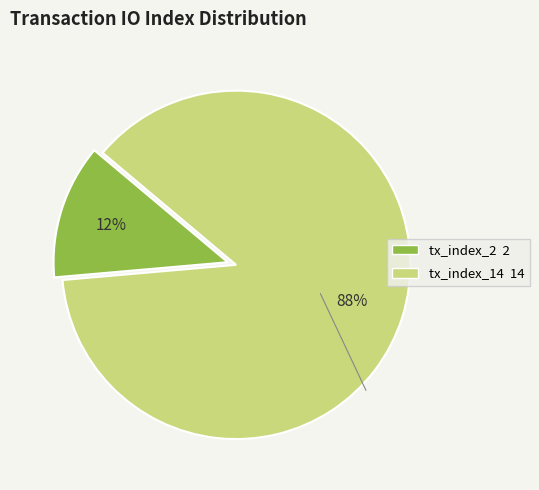

Is it true that tx_index_14 is 94% of the pie?

False